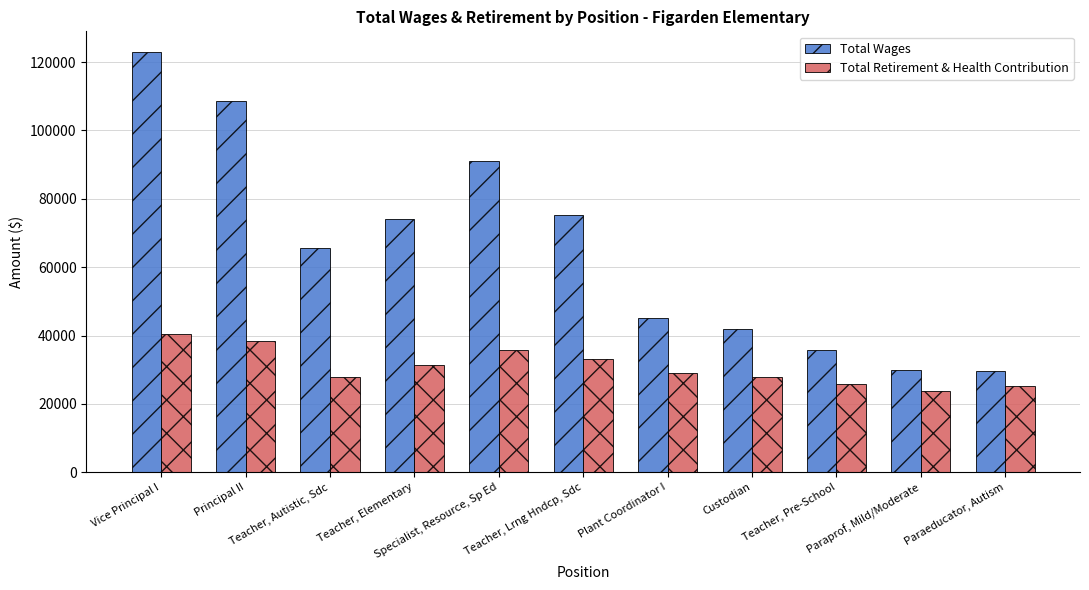

What is the label of the 1st bar from the right?

Paraeducator, Autism